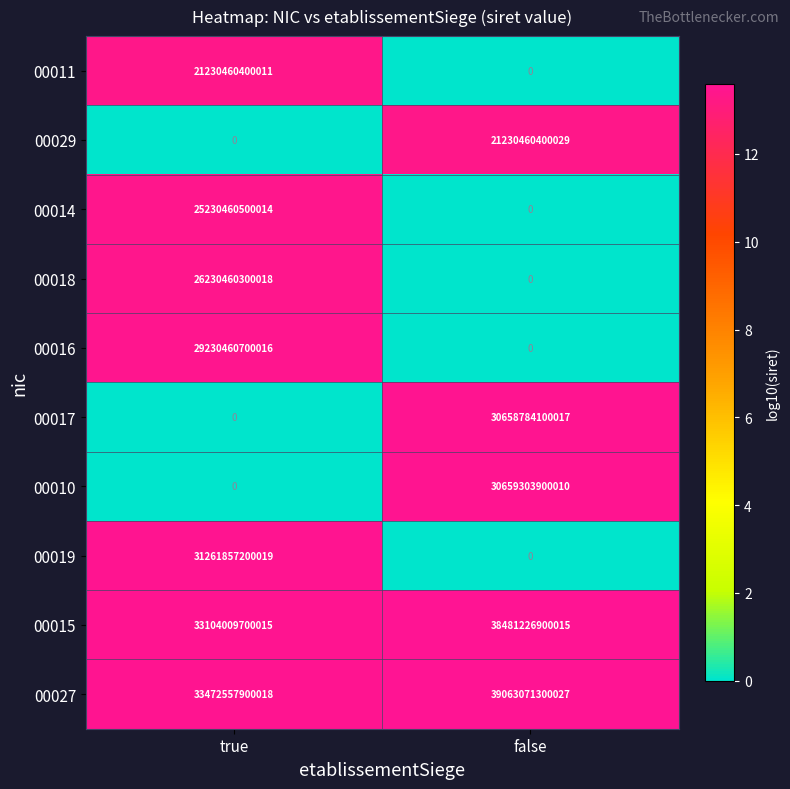

The 00011 series shows 21230460400011 at true. True or false?

True